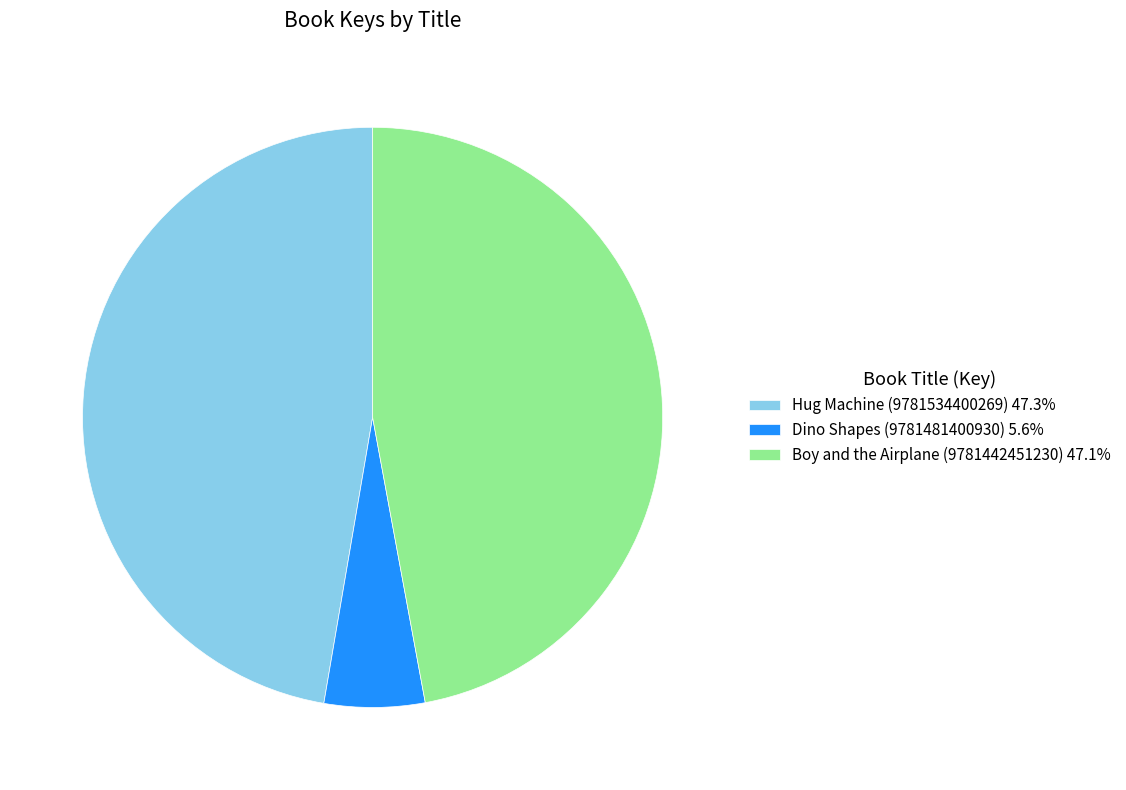

The Hug Machine (9781534400269) slice represents 34% of the pie. True or false?

False